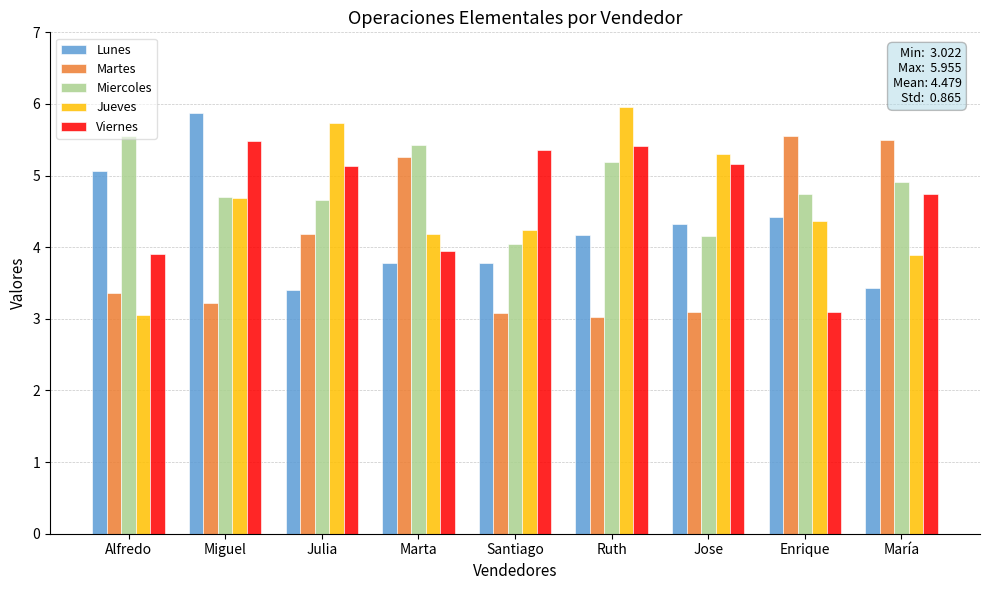

What is the value of the Jueves bar at the 5th from the left?

4.2